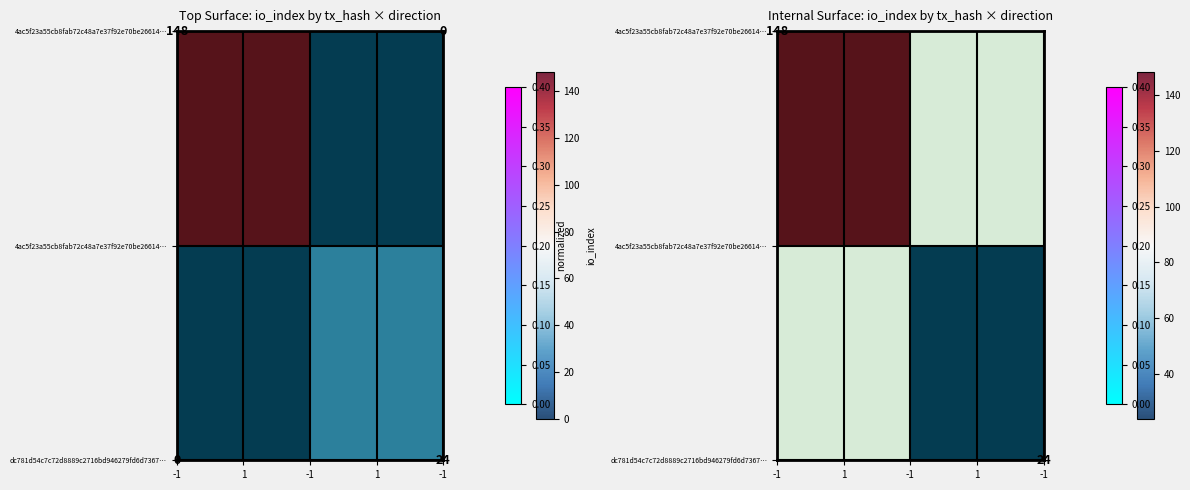

What is the minimum value shown in the chart?

0.1